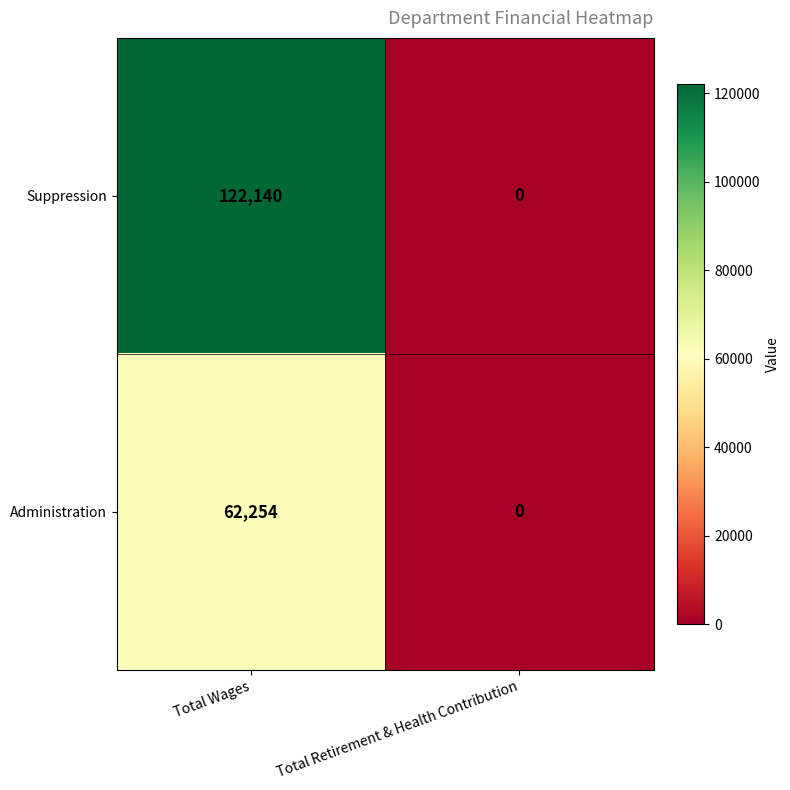

Between Total Wages and Total Retirement & Health Contribution, which series saw the biggest shift?

Suppression